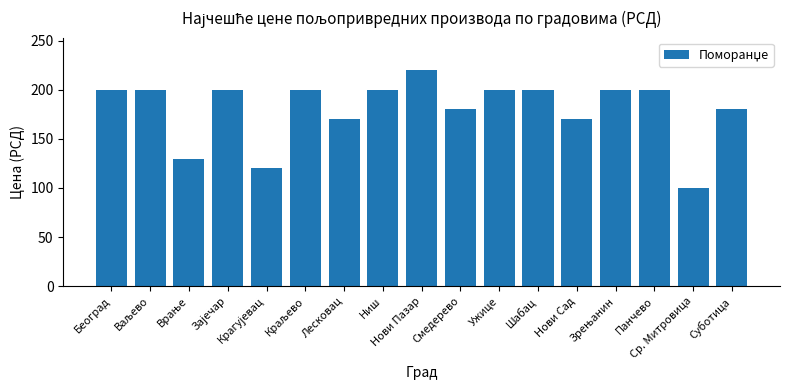

Which label corresponds to the smallest value in the chart?

Ср. Митровица